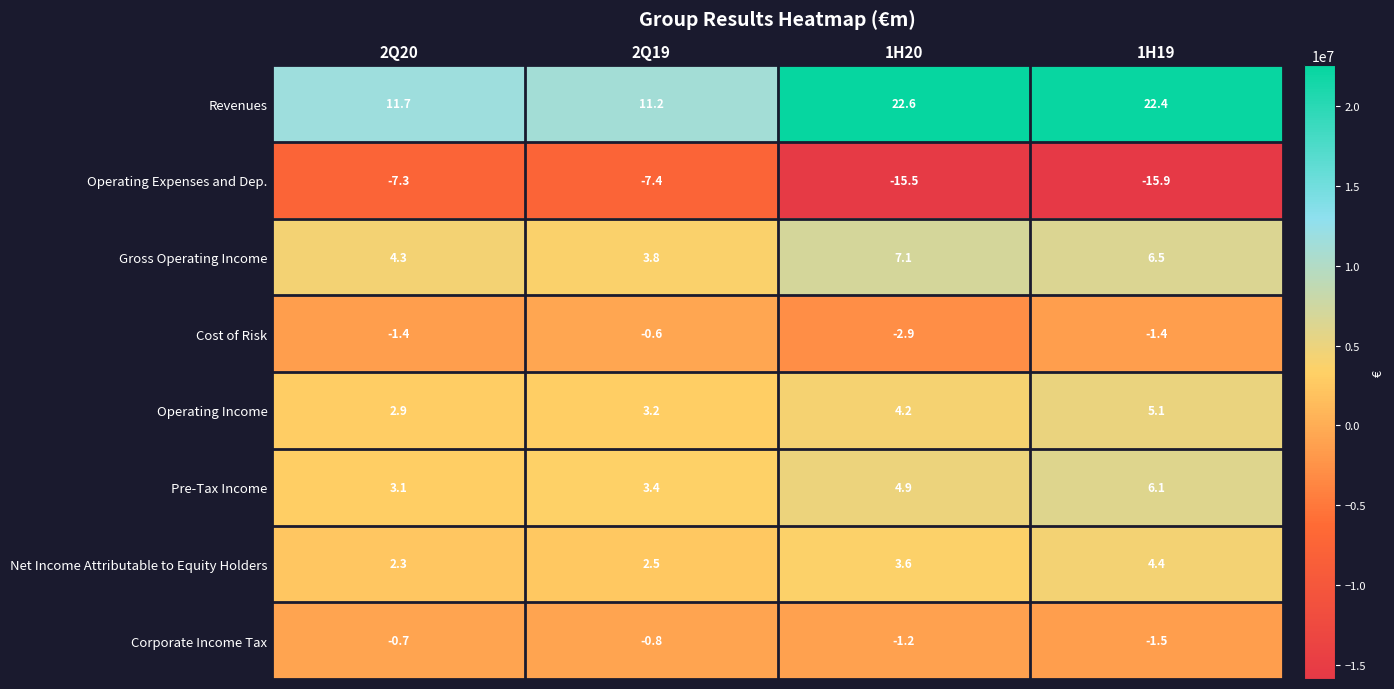

Which series changed the most between 1H20 and 1H19?

Cost of Risk